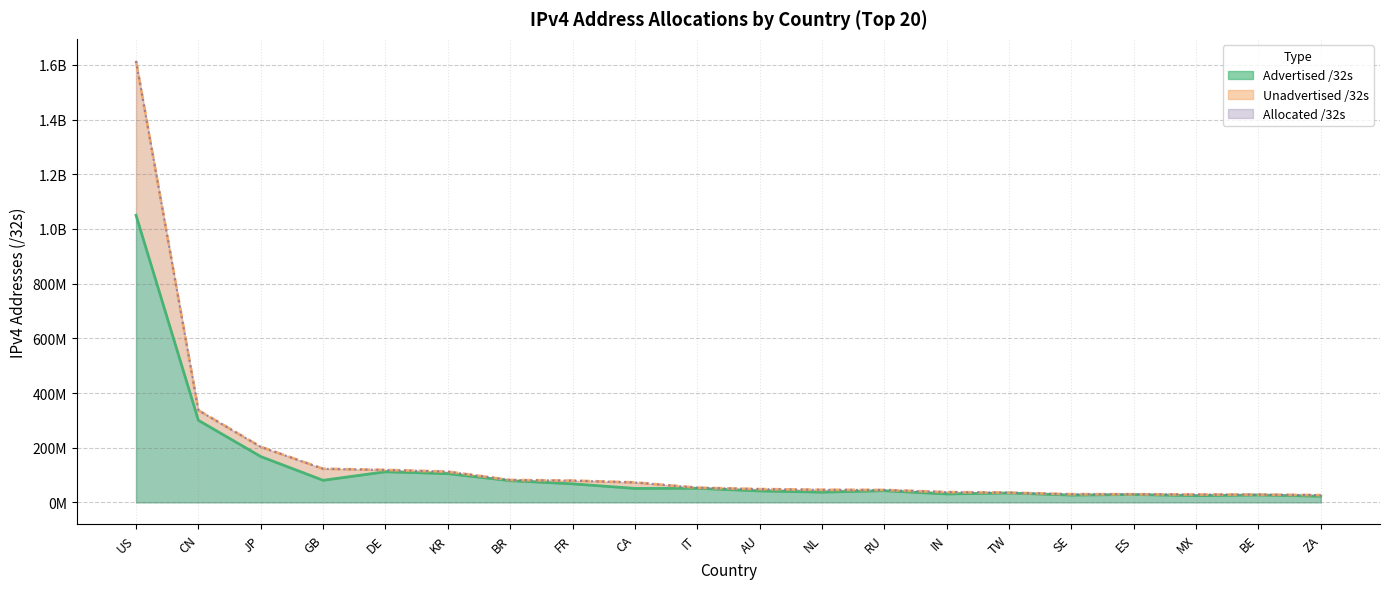

How many data points does each series have?

20